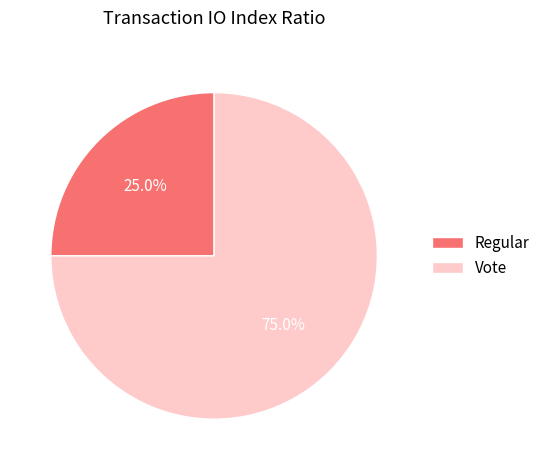

What percentage is the Vote slice, to the nearest percent?

75%